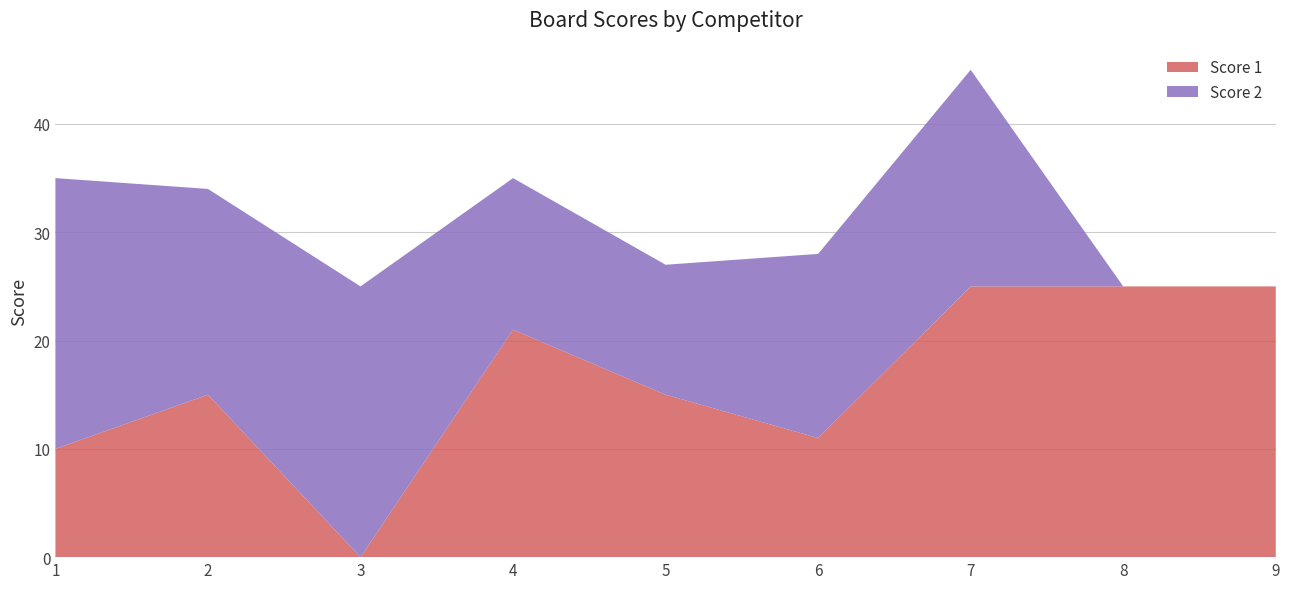

Reading right to left, what are all the values shown in this chart?

Score 1: 9=25	8=25	7=25	6=11	5=15	4=21	3=0	2=15	1=10
Score 2: 9=0	8=0	7=20	6=17	5=12	4=14	3=25	2=19	1=25